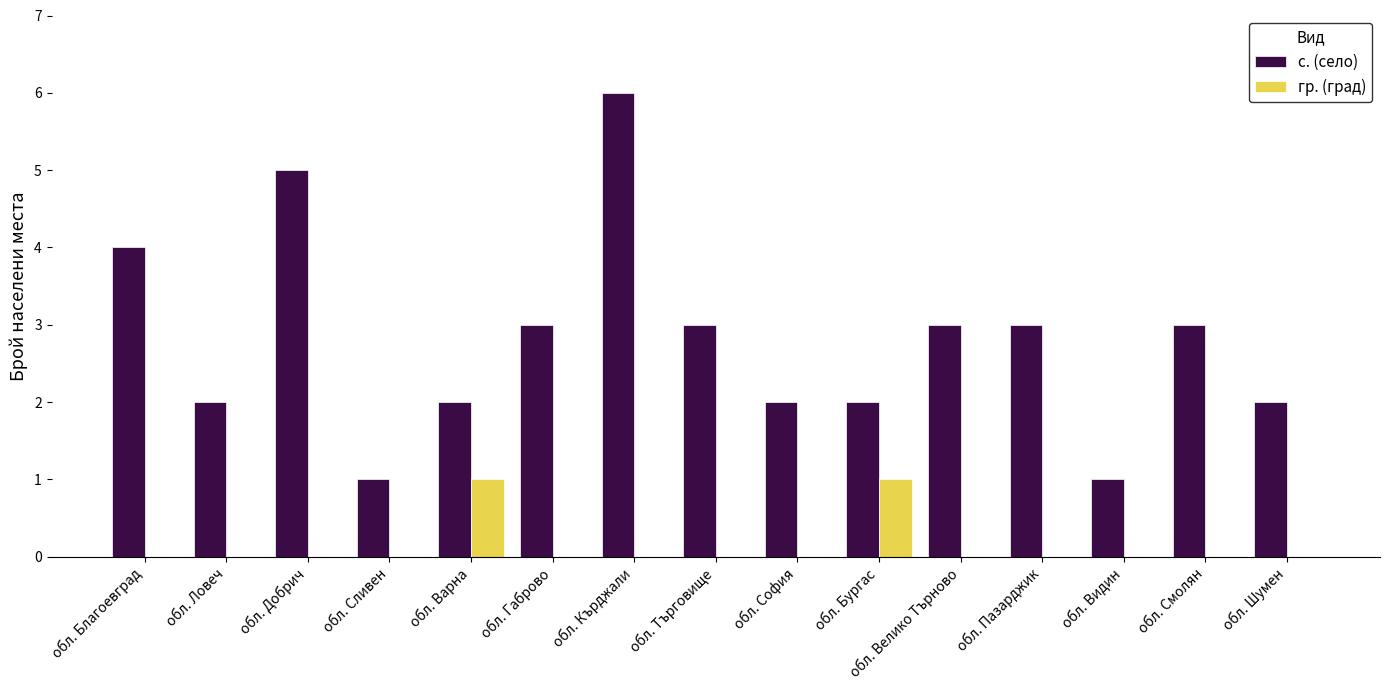

True or false: гр. (град) has a value of 0 at обл. Пазарджик.

True